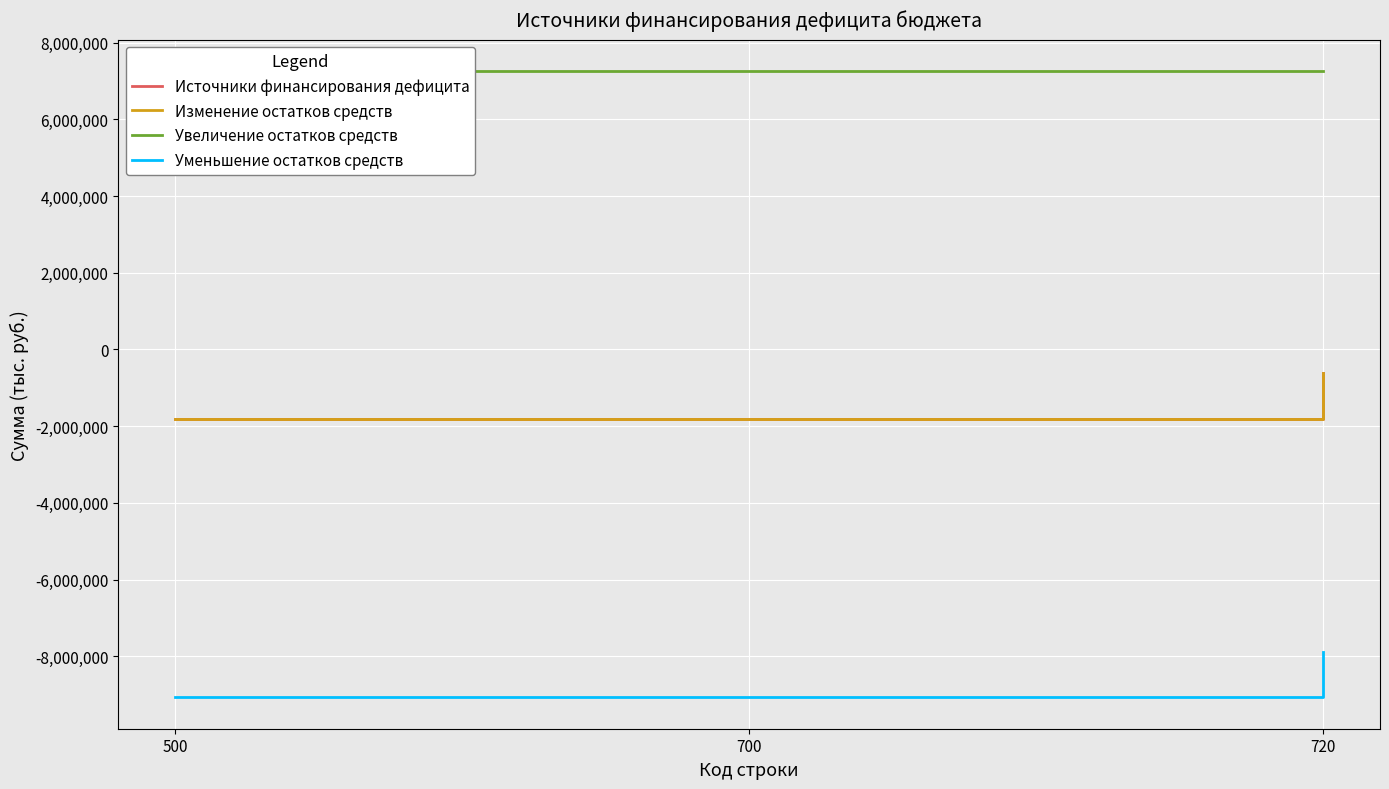

Is this an area chart (filled region under the line)?

No